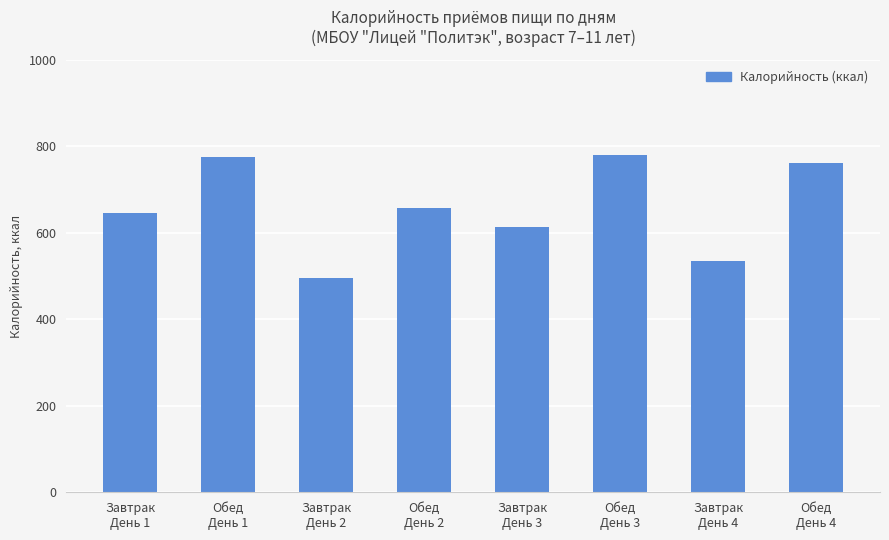

Reading left to right, transcribe all the data shown in this chart.

Завтрак
День 1=645.3	Обед
День 1=775.3	Завтрак
День 2=496.3	Обед
День 2=658.0	Завтрак
День 3=612.5	Обед
День 3=780.2	Завтрак
День 4=534.1	Обед
День 4=760.4